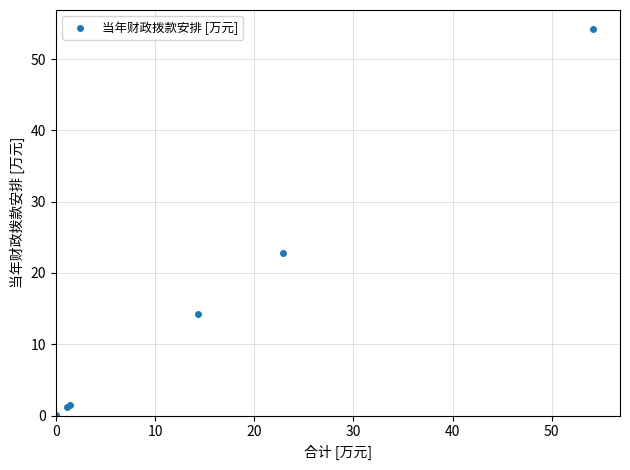

What Y value in the scatter plot is closest to 27?

22.9